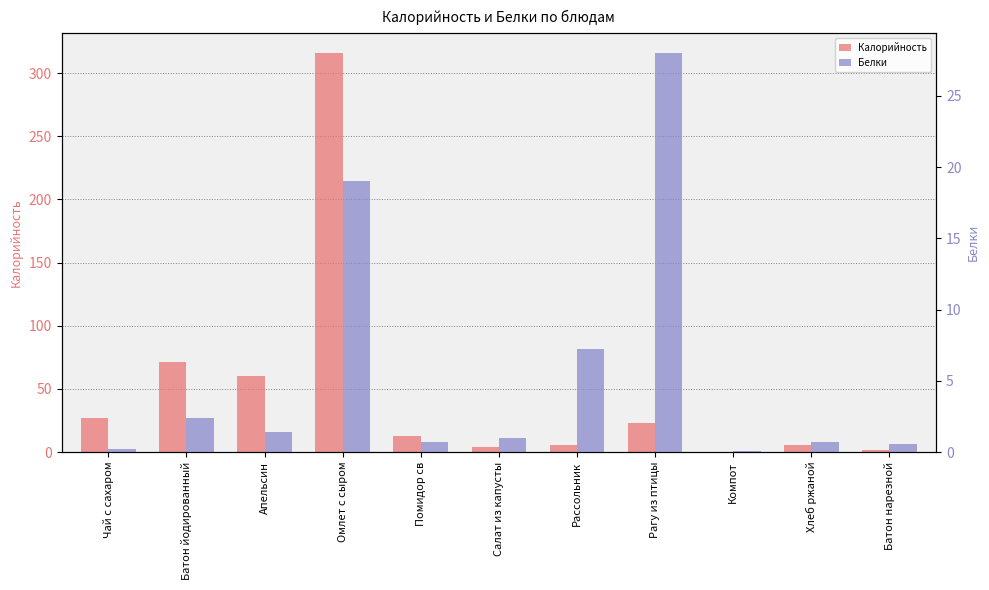

True or false: Калорийность has a value of 315.8 at Омлет с сыром.

True